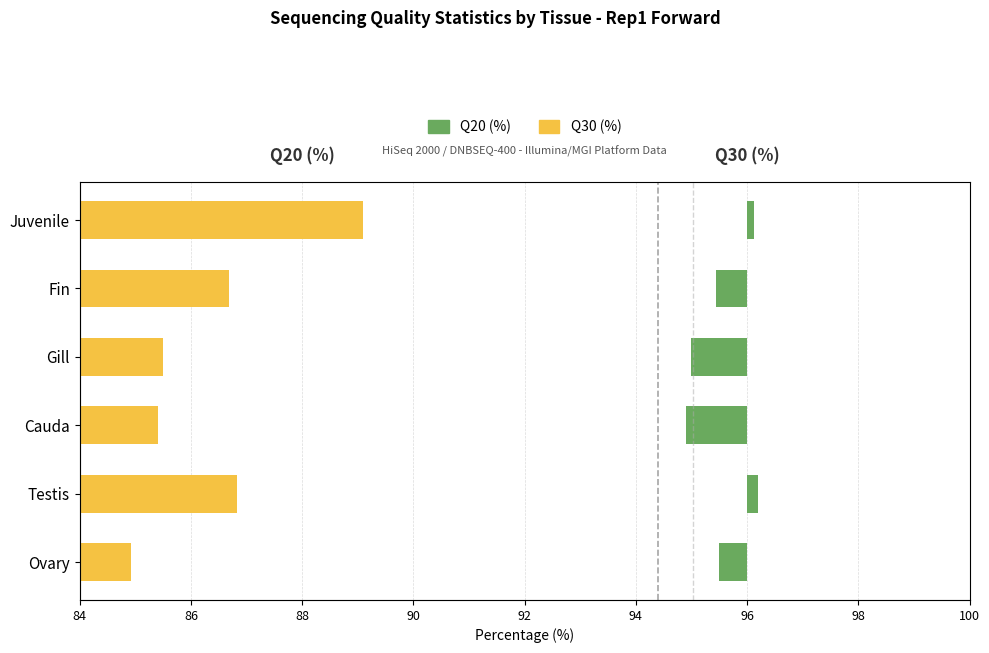

Rank the series at Juvenile from lowest to highest value.

Q20 (%), Q30 (%)